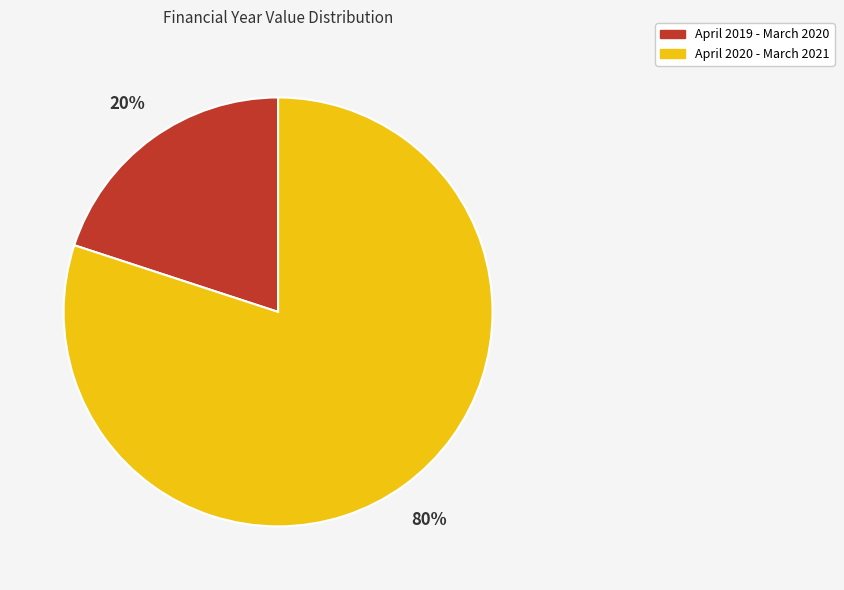

Rank the categories by value from lowest to highest.

April 2019 - March 2020, April 2020 - March 2021